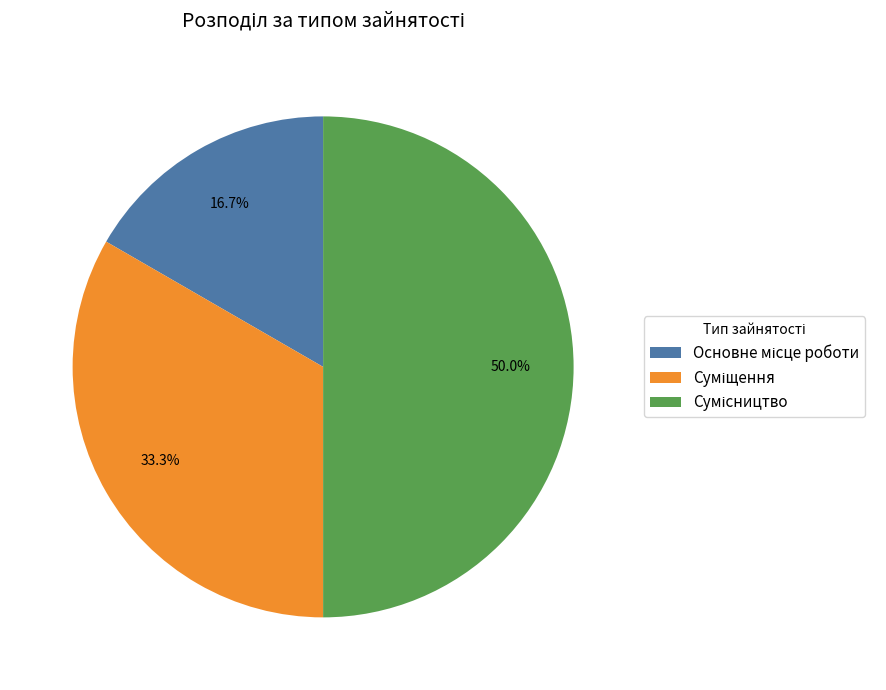

What is the ratio of the value at Суміщення to the value at Сумісництво?

0.7